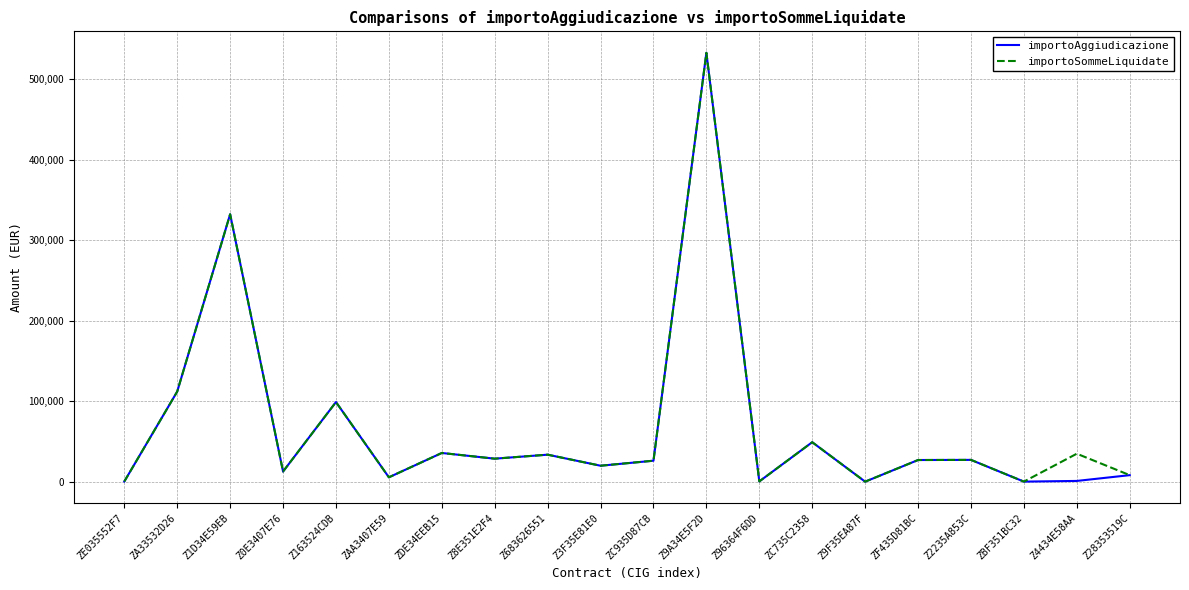

Where is importoAggiudicazione nearest to the value 266343?

Z1D34E59EB